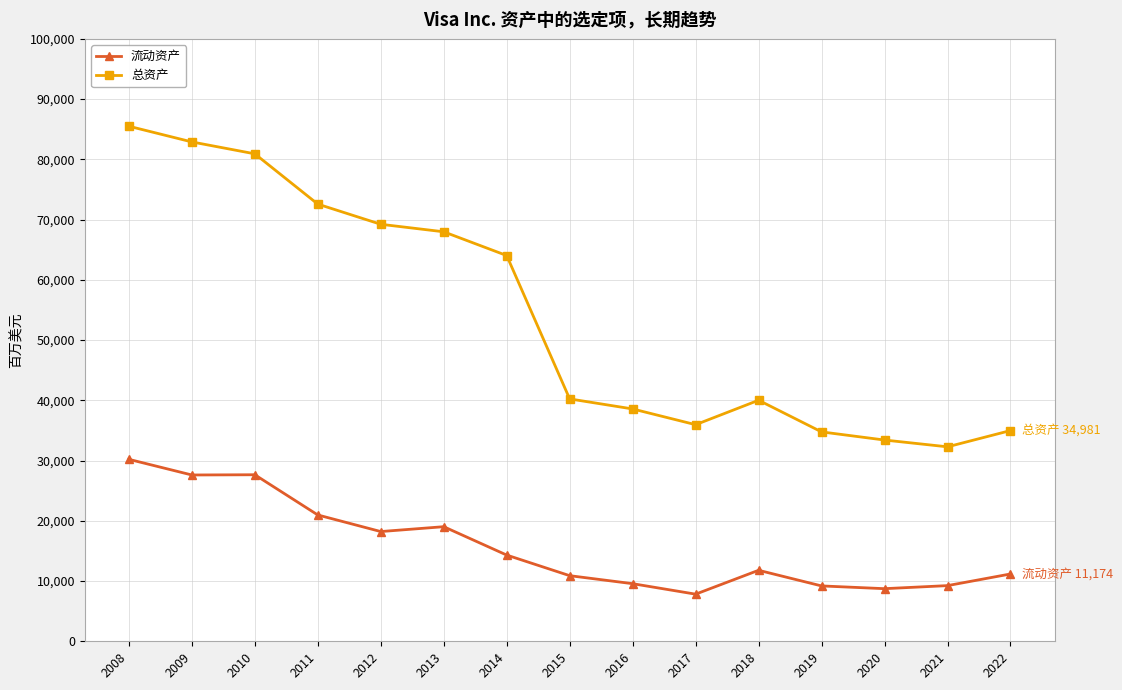

What is the difference between the second highest and minimum values in the 总资产 series?

50615